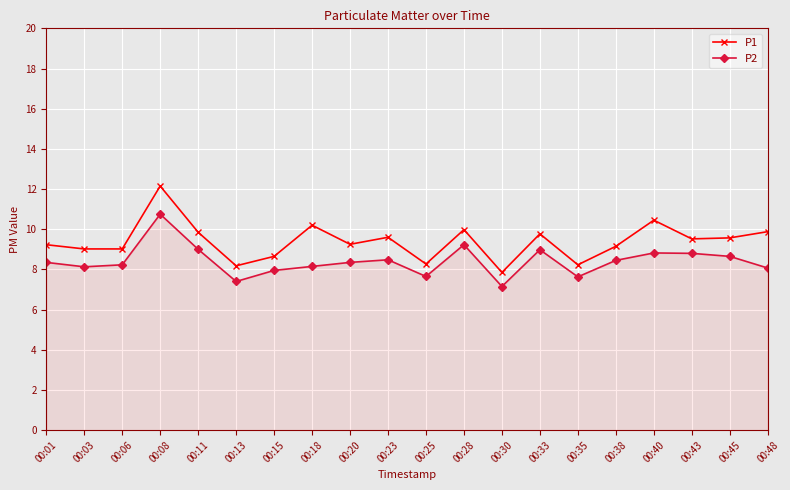

True or false: P1 and P2 intersect in this chart.

False